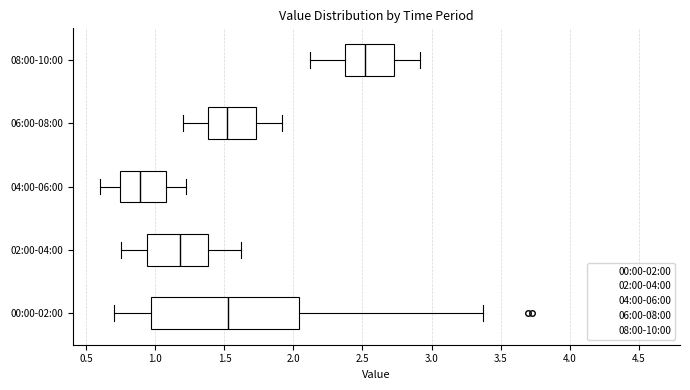

Reading bottom to top, transcribe this box plot: for each box, give where its median line is, the range the box spans, and where its two whiskers end, as read against the x-axis. The values are not printed on the chart, so give them approximately, as read against the axis.

00:00-02:00: median 1.55, box 0.95 to 2.05, whiskers 0.70 to 3.35
02:00-04:00: median 1.20, box 0.95 to 1.40, whiskers 0.75 to 1.60
04:00-06:00: median 0.90, box 0.75 to 1.10, whiskers 0.60 to 1.20
06:00-08:00: median 1.50, box 1.40 to 1.75, whiskers 1.20 to 1.90
08:00-10:00: median 2.50, box 2.35 to 2.75, whiskers 2.10 to 2.90